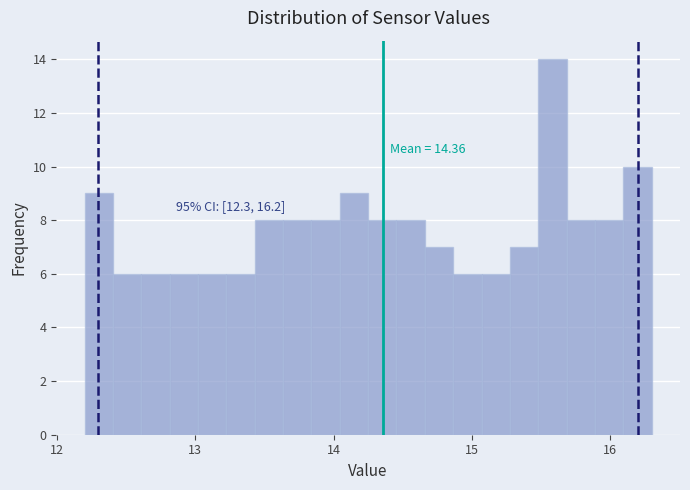

Read against the x-axis, roughly where is the centre of the tallest bar?

15.6